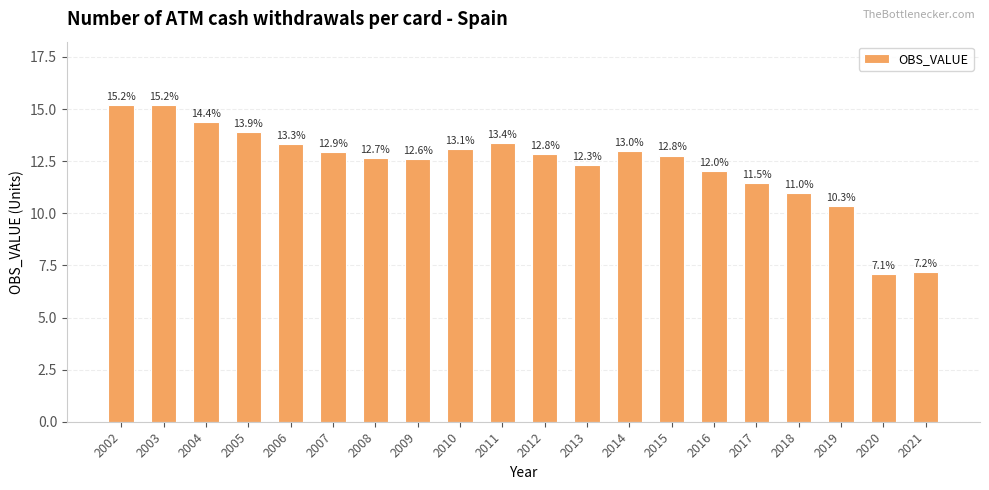

Is it true that the value at 2005 is 13.9?

True